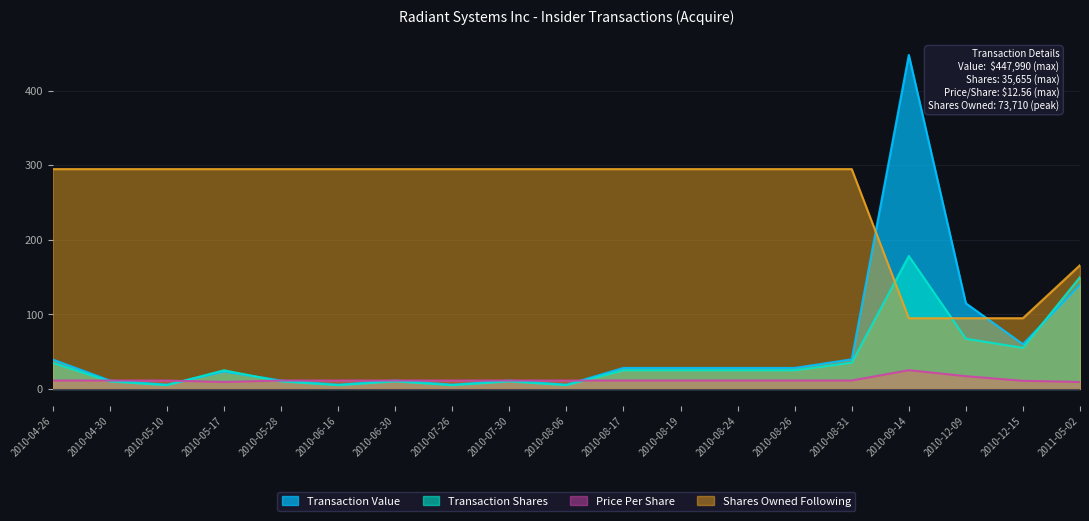

Which series has the widest spread of values?

Transaction Value